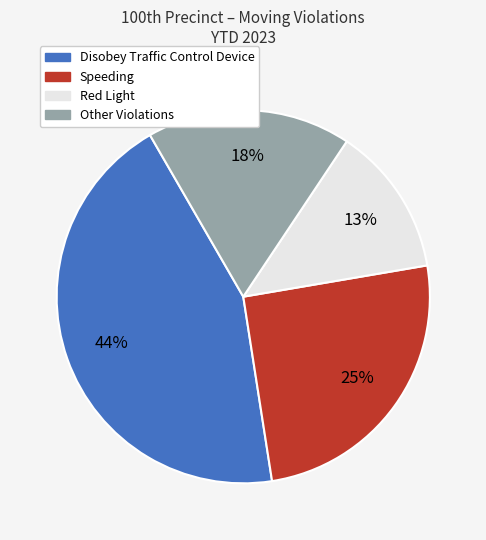

How many segments does this pie chart have?

4